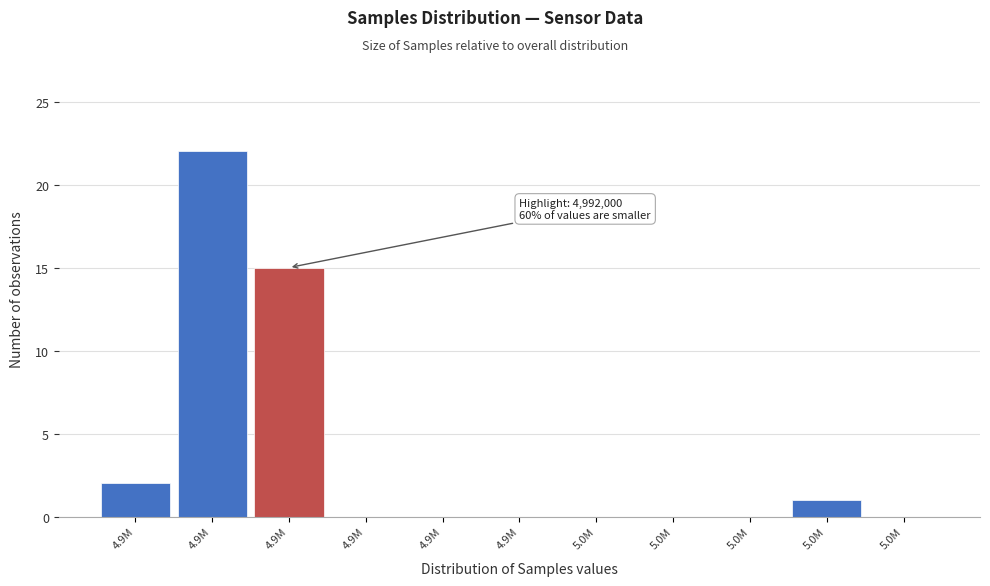

How many series are shown in this chart?

1